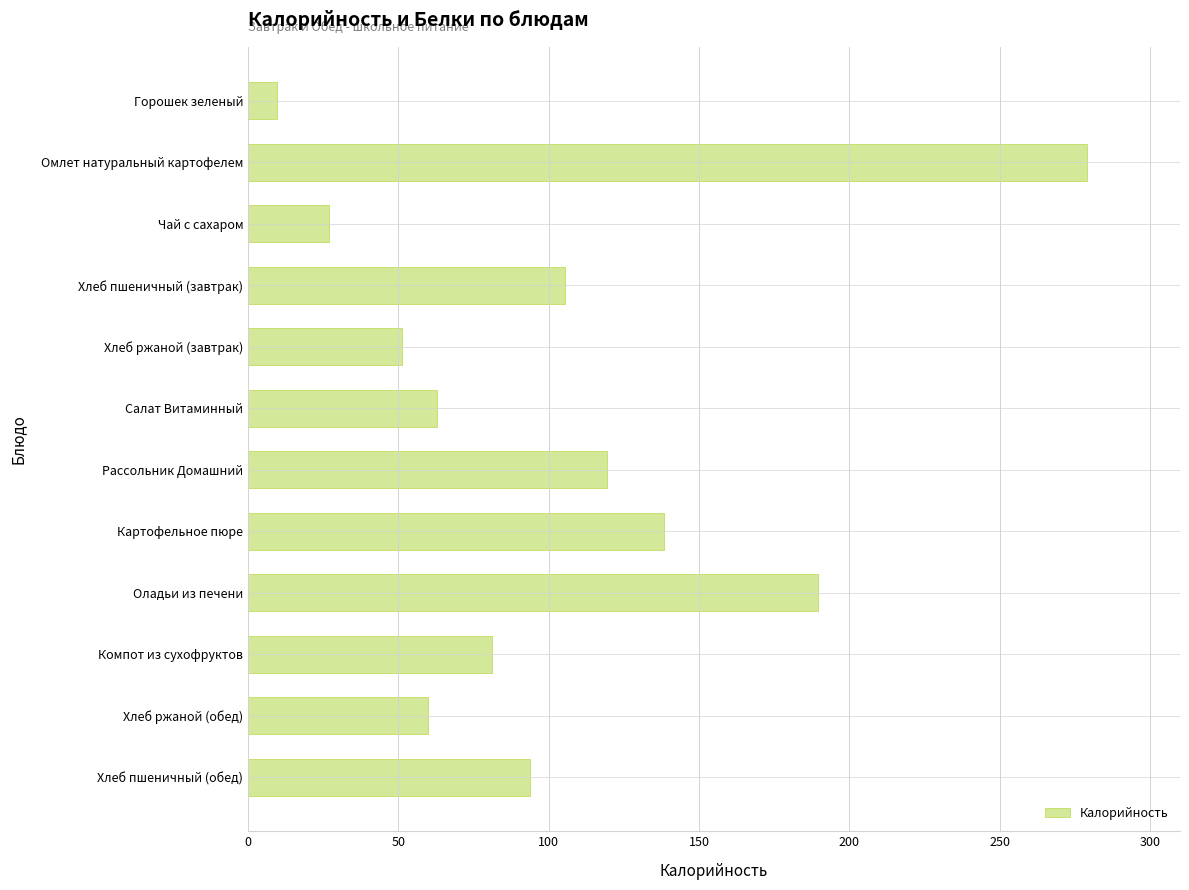

What is the sum of all values?

1216.4